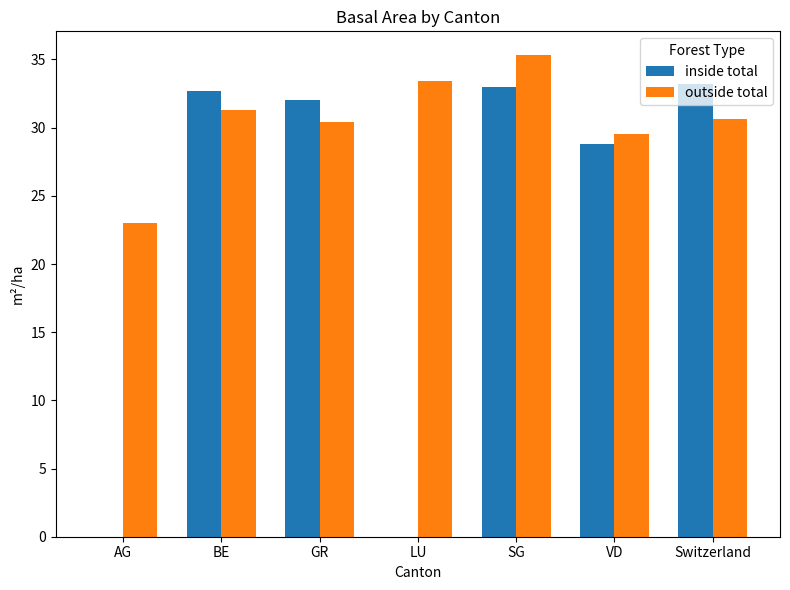

At which label is inside total closest to 16?

VD